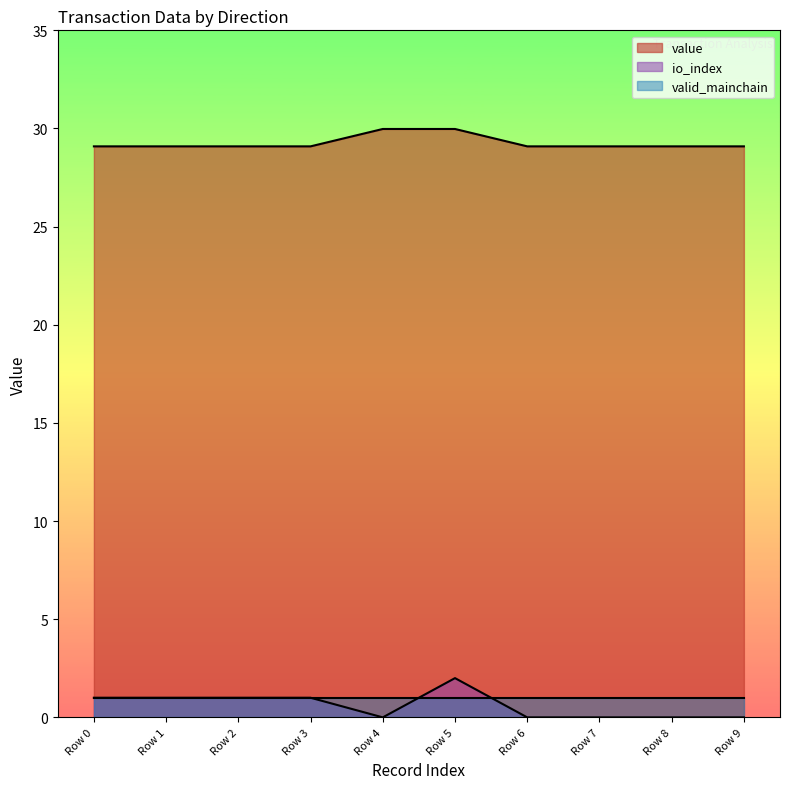

Read the value value at Row 7.

29.1